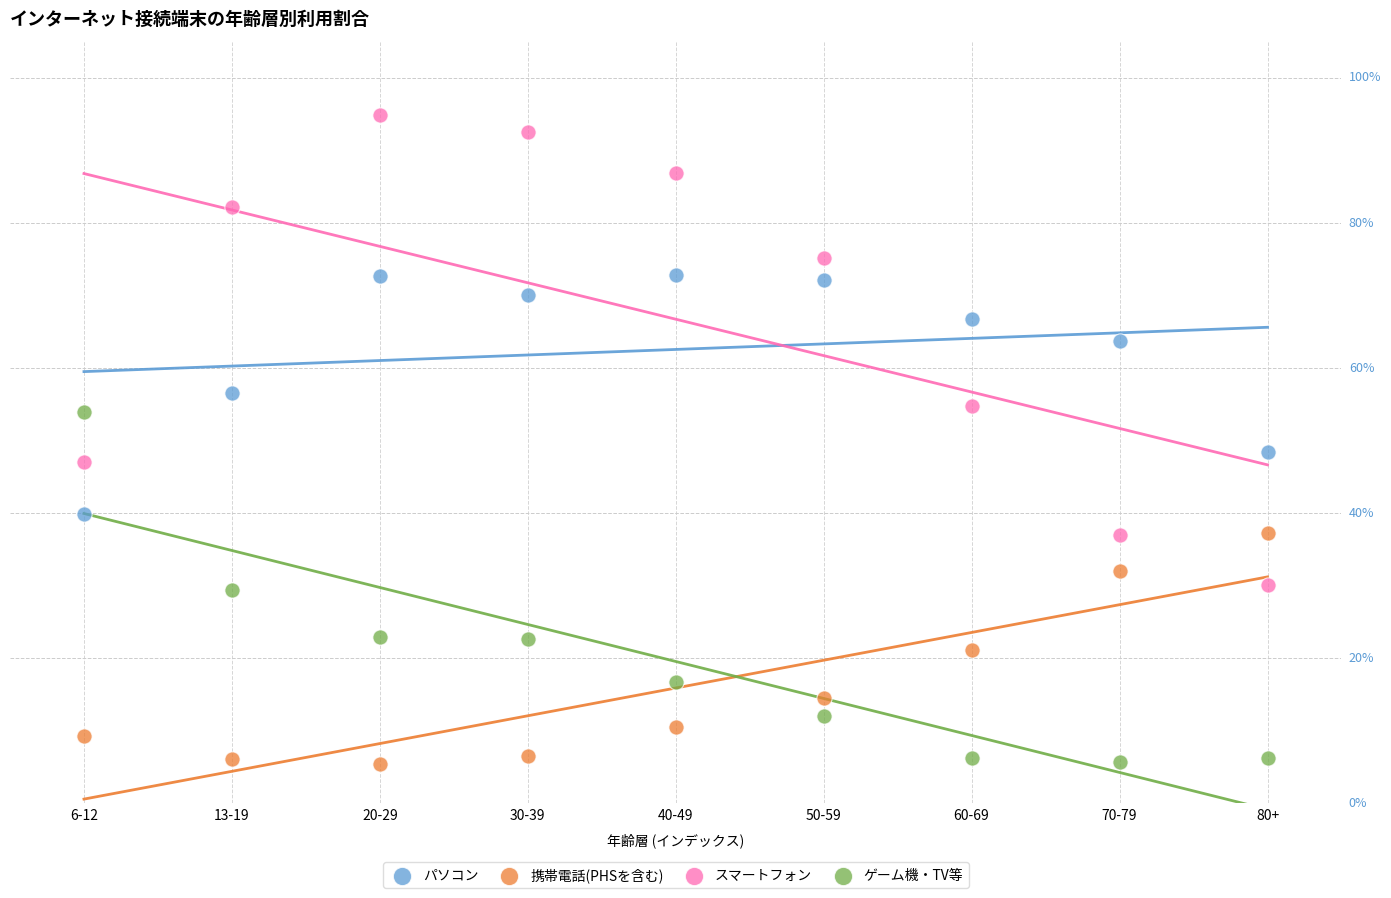

What are all the series names shown in the legend?

パソコン, 携帯電話(PHSを含む), スマートフォン, ゲーム機・TV等